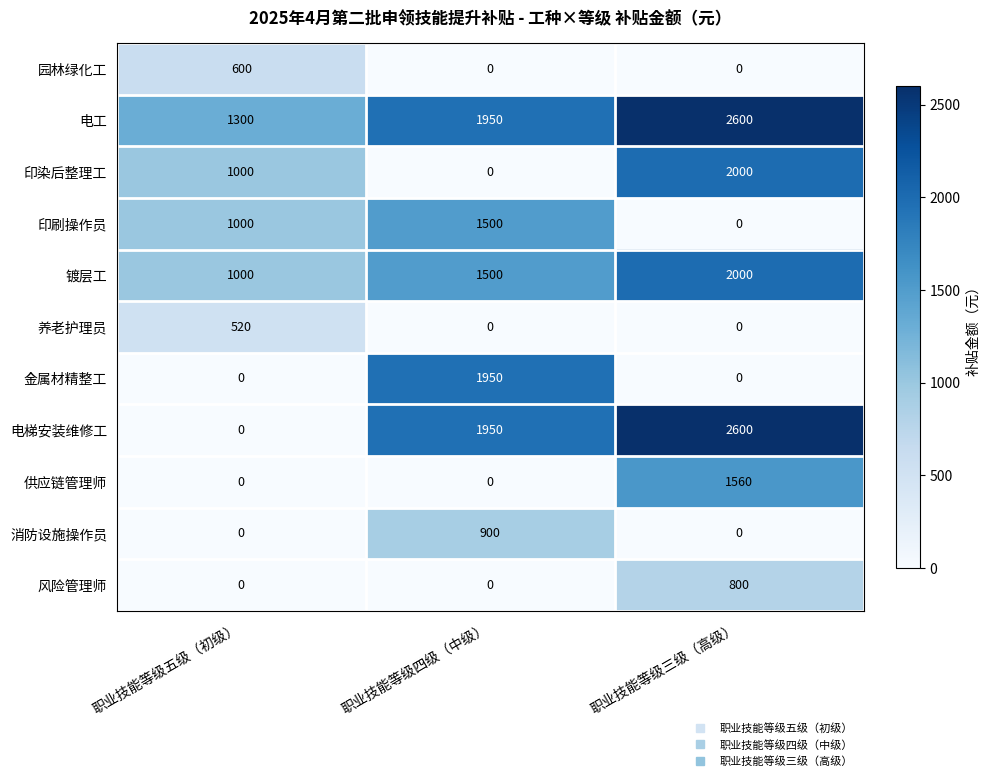

What is the spread (max minus min) of values at 职业技能等级五级（初级）?

1300